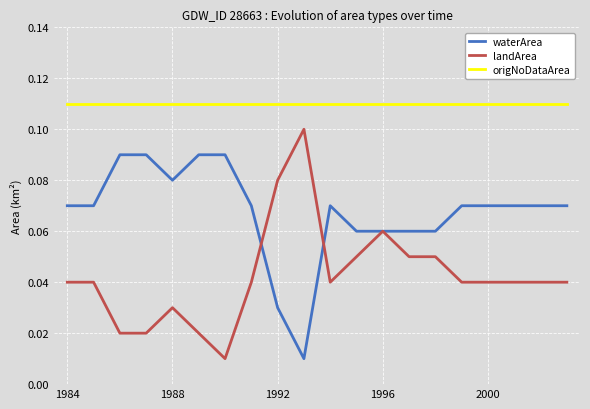

True or false: waterArea and origNoDataArea intersect in this chart.

False